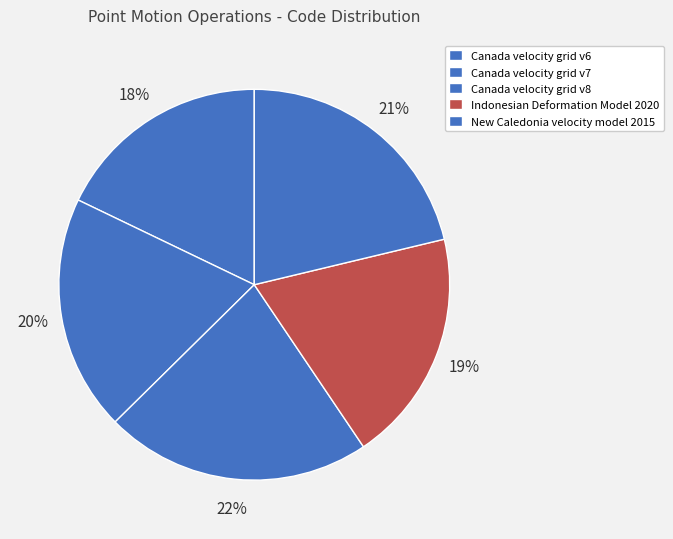

Combined, what portion of the pie is Canada velocity grid v6 and Indonesian Deformation Model 2020?

37.2%